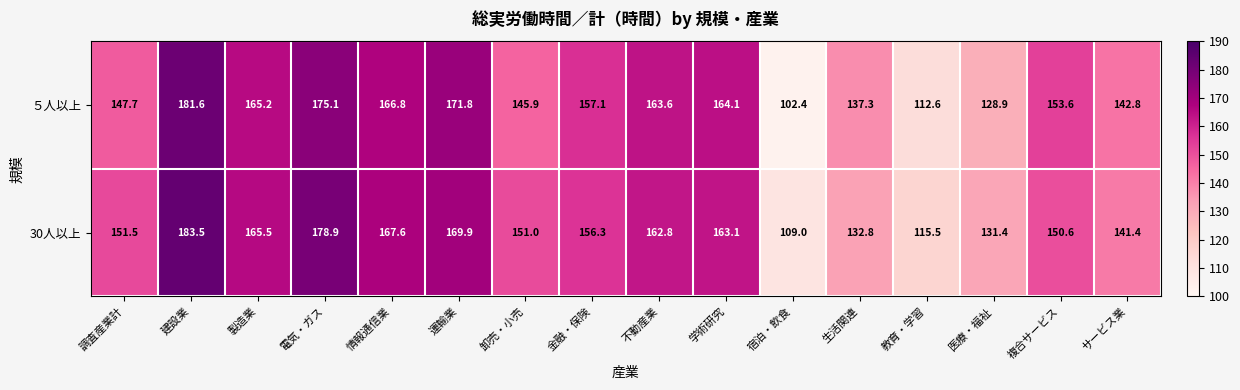

Read the 30人以上 value at 卸売・小売.

151.0